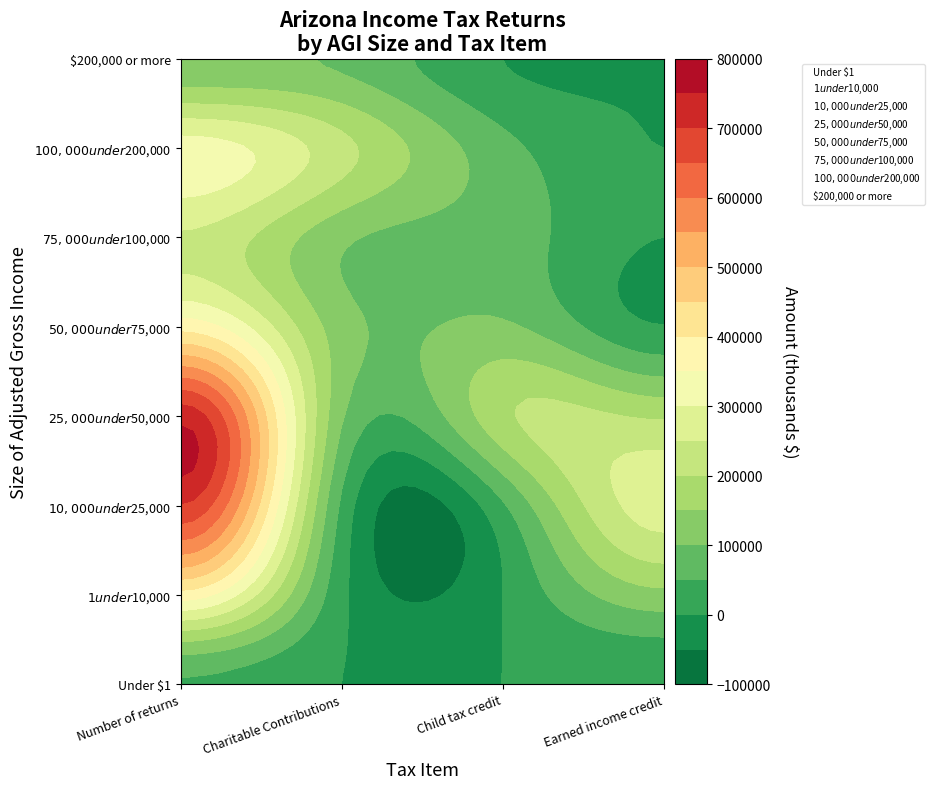

What is the difference between the $100,000 under $200,000 values at 2 and 0?

257650